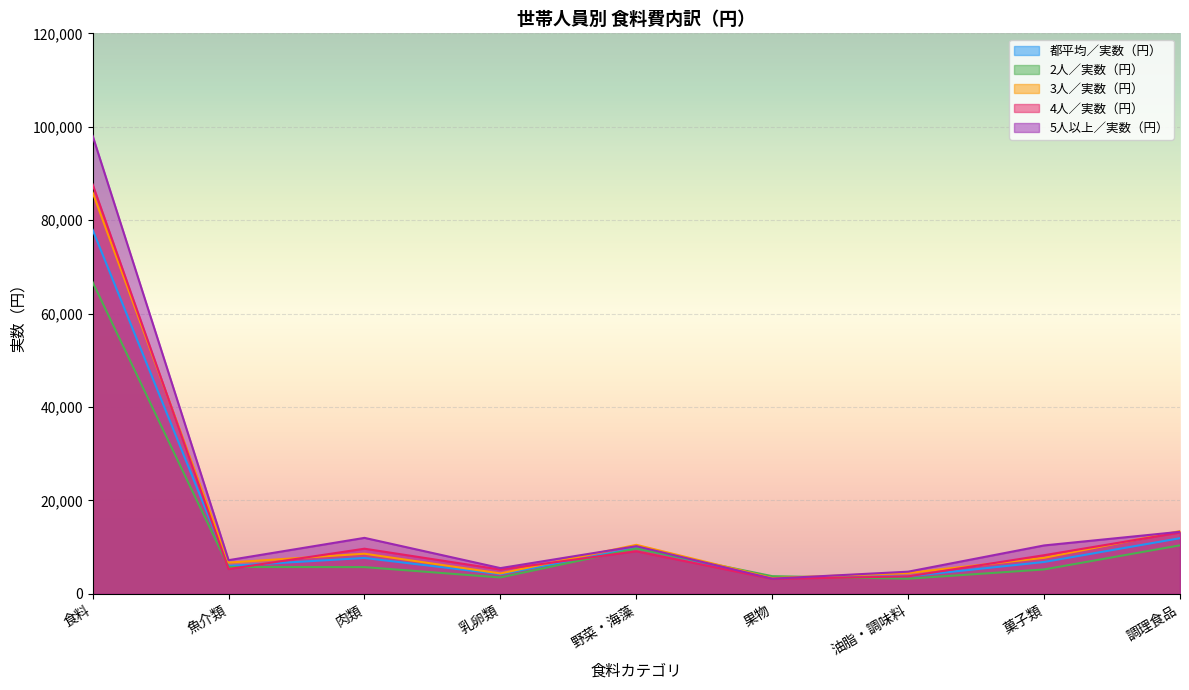

Rank the series at 魚介類 from highest to lowest value.

5人以上／実数（円）, 3人／実数（円）, 都平均／実数（円）, 2人／実数（円）, 4人／実数（円）